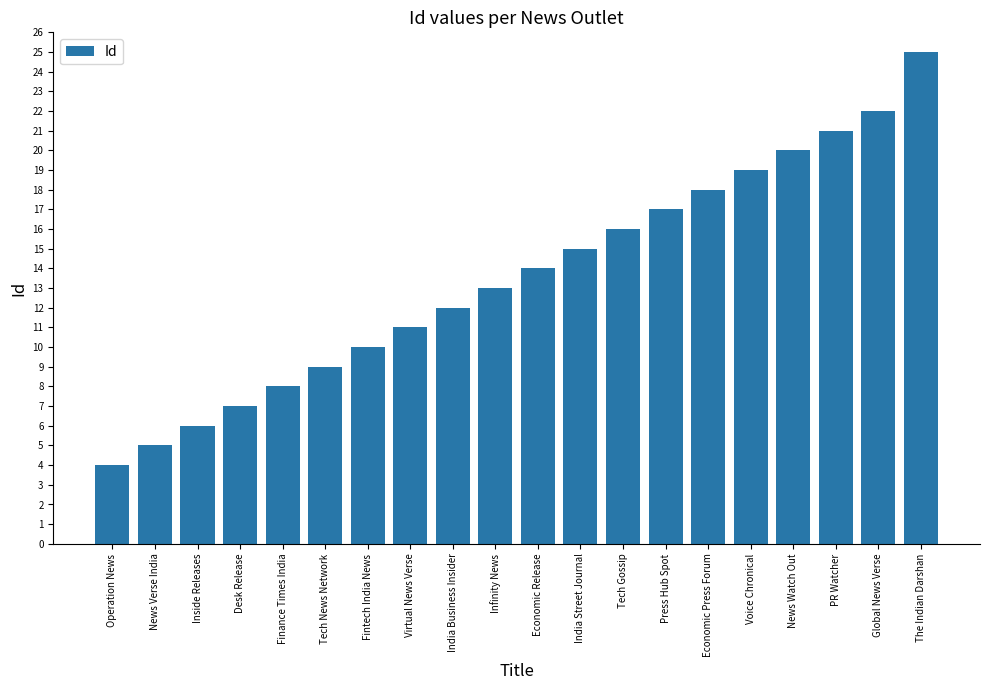

What is the difference between the maximum and minimum values?

21